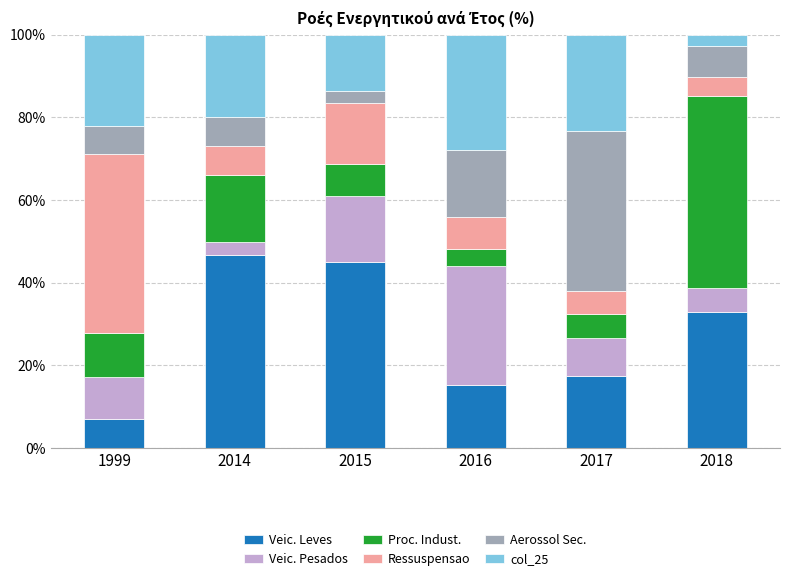

What is the maximum value for Veic. Leves?

46.6